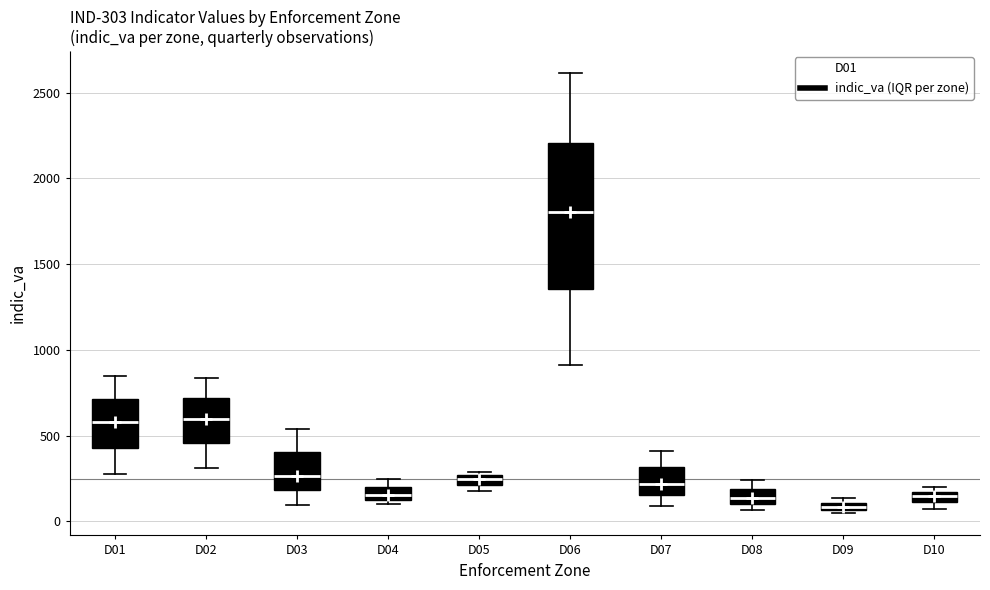

Which box's median line is the lowest?

D09